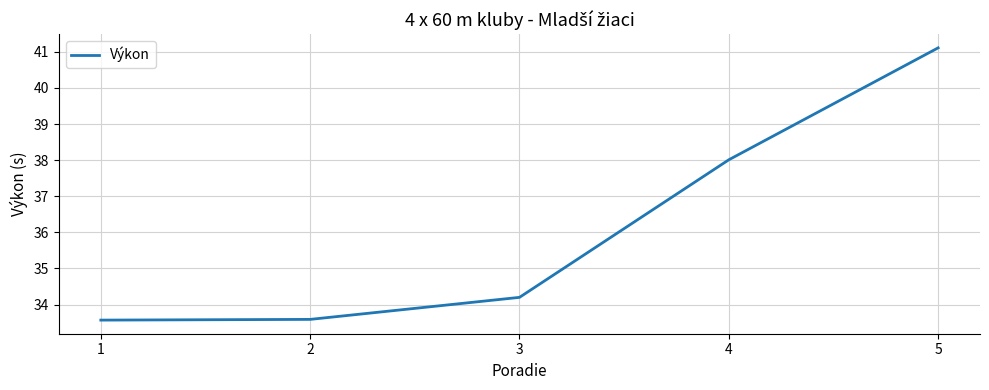

At which label does the data first exceed 34?

3